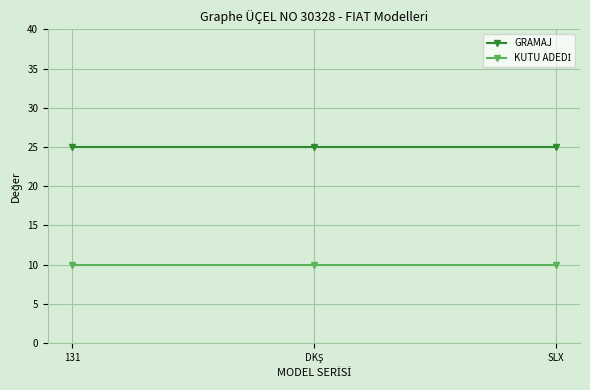

What is the sum of all GRAMAJ values?

75